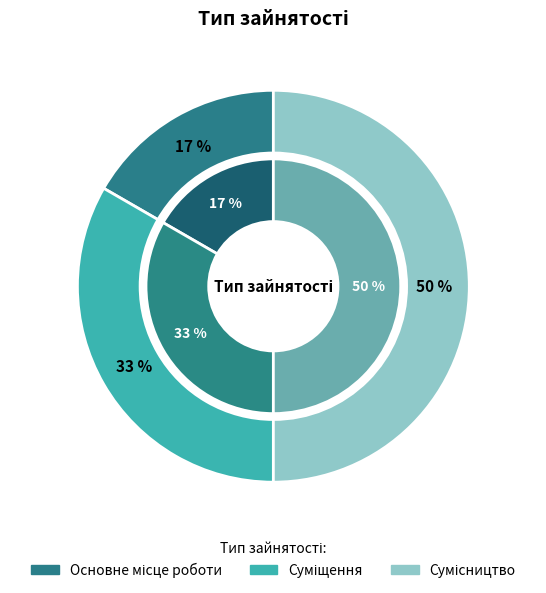

To the nearest percent, what is the average slice percentage?

33%